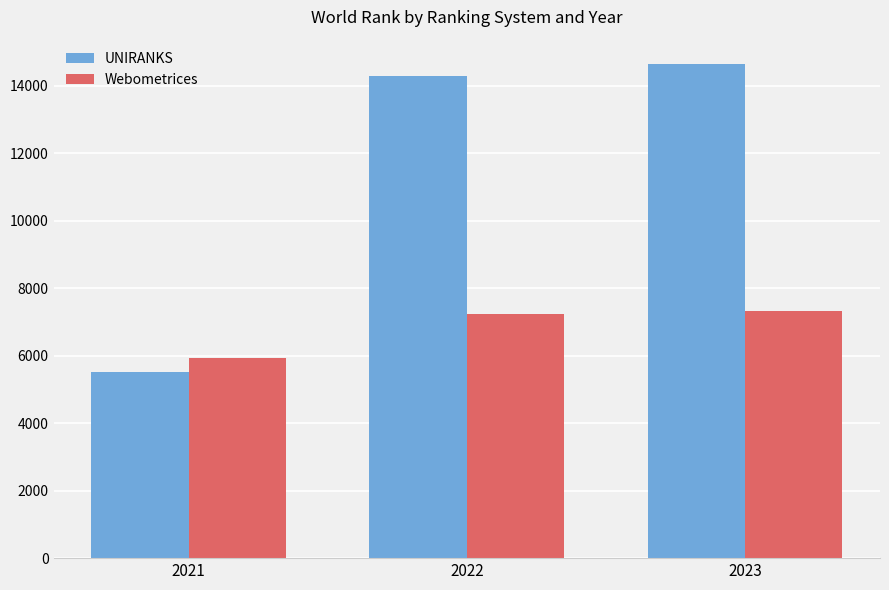

The Webometrices series shows 5943 at 2021. True or false?

True